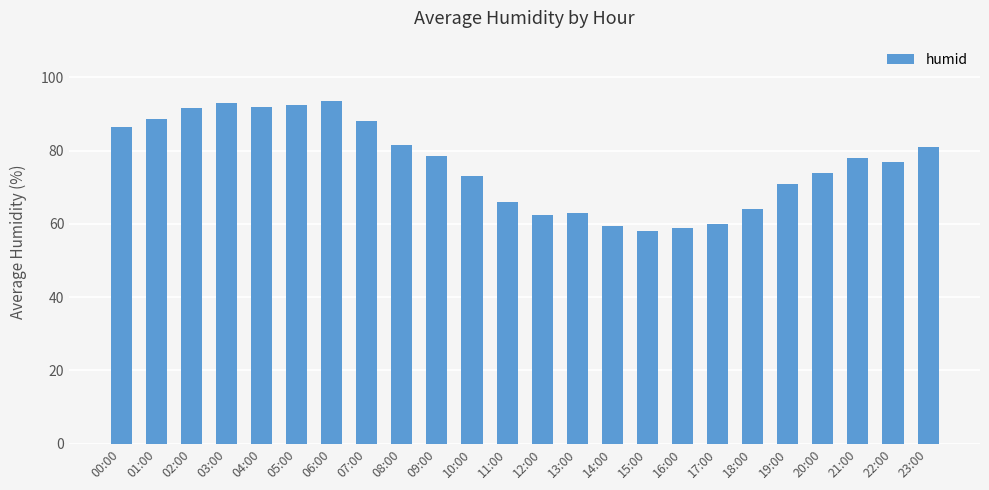

What value does the data have at 14:00?

59.5